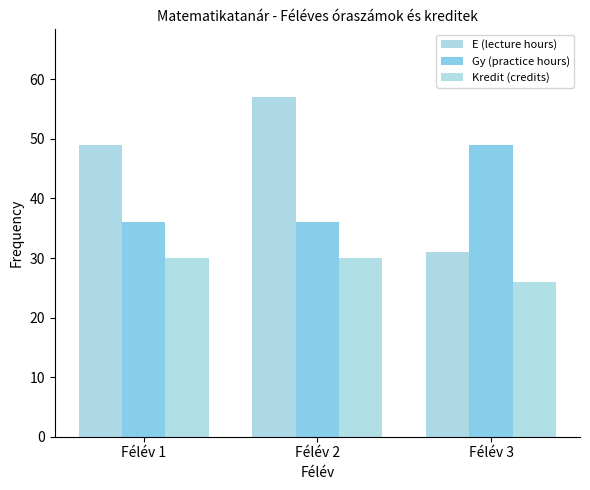

List the series in order of their overall mean, highest first.

E (lecture hours), Gy (practice hours), Kredit (credits)